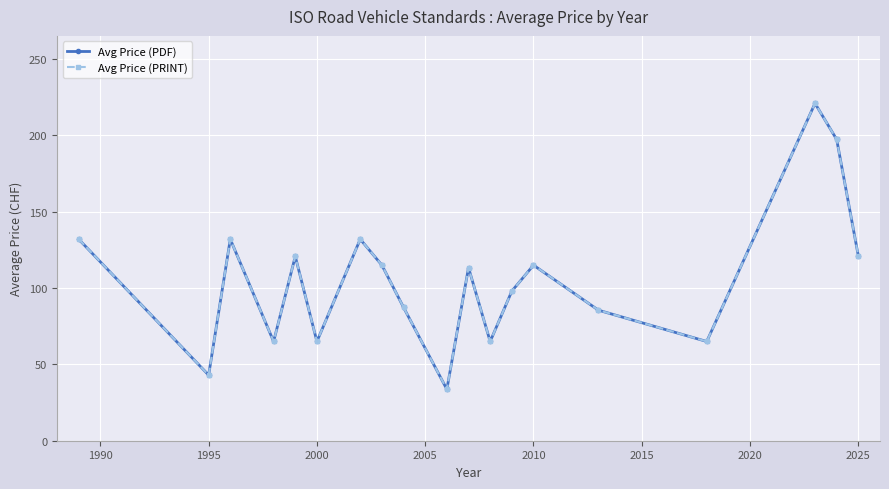

What is the sum of all Avg Price (PDF) values?

2006.9